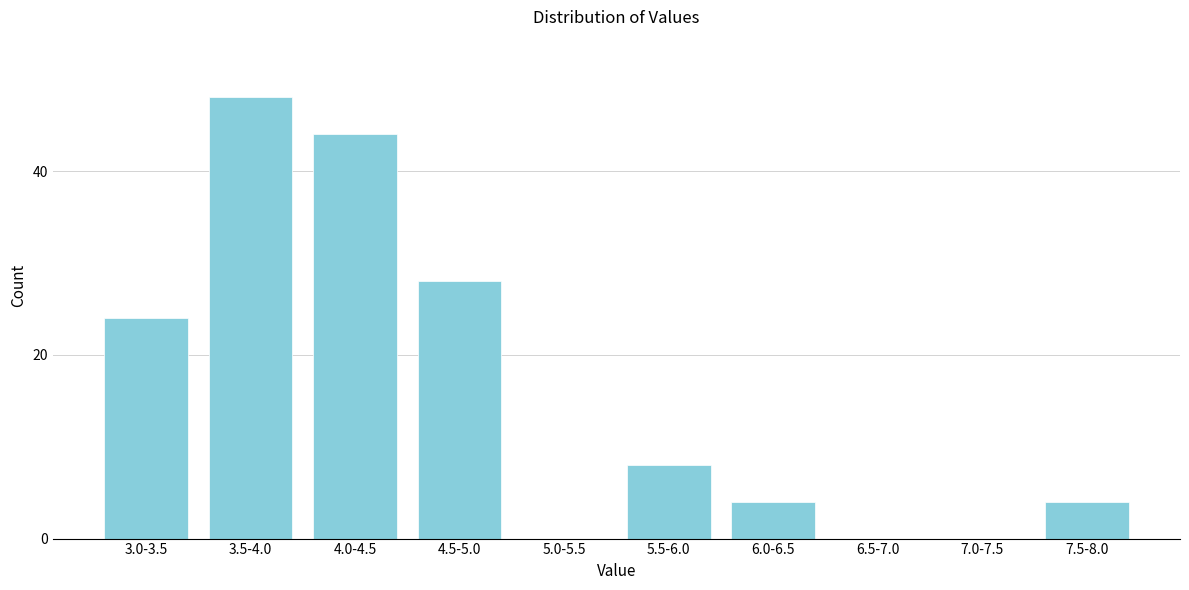

Reading left to right, list all the values displayed in this chart.

3.0-3.5=24	3.5-4.0=48	4.0-4.5=44	4.5-5.0=28	5.0-5.5=0	5.5-6.0=8	6.0-6.5=4	6.5-7.0=0	7.0-7.5=0	7.5-8.0=4